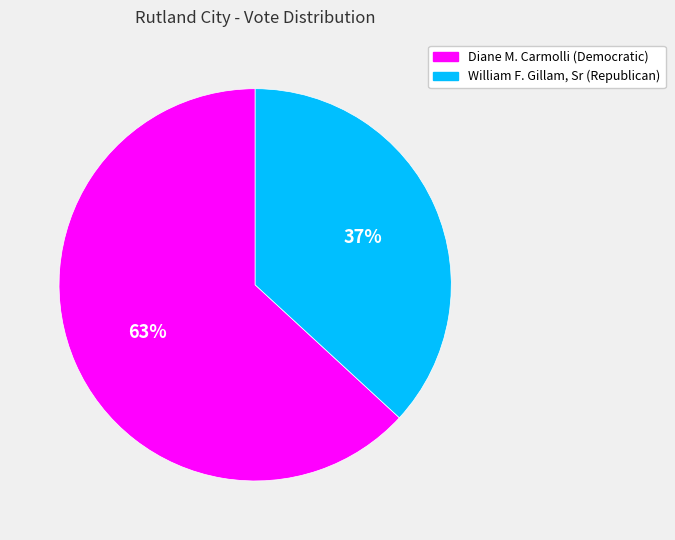

Which has a higher value, Diane M. Carmolli (Democratic) or William F. Gillam, Sr (Republican)?

Diane M. Carmolli (Democratic)